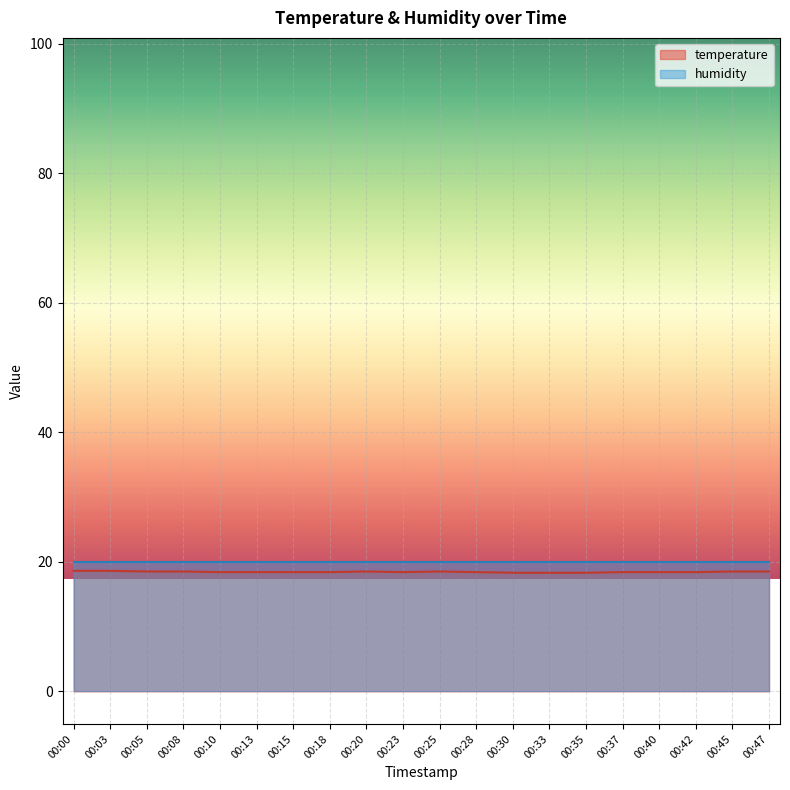

Which category has the highest value across all series?

00:00